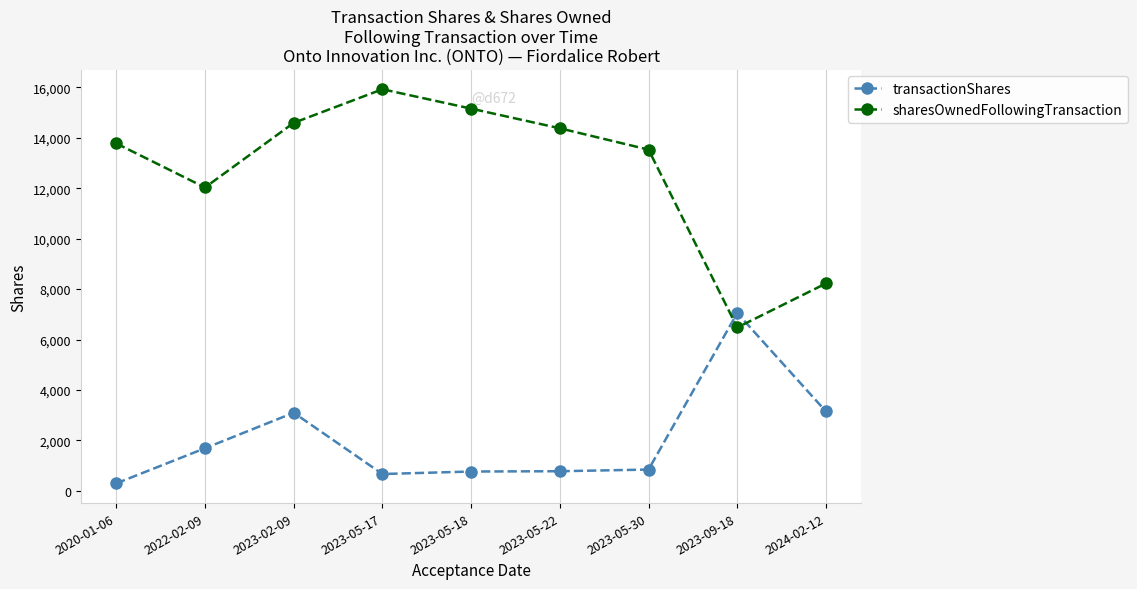

True or false: sharesOwnedFollowingTransaction and transactionShares cross at least once.

True